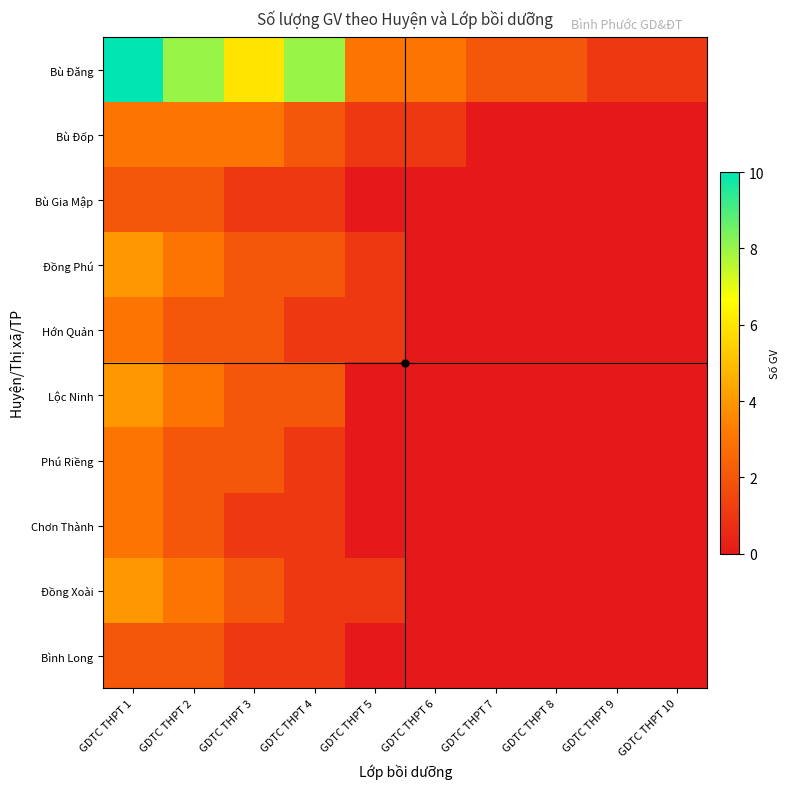

Which has a higher value, GDTC THPT 6 or GDTC THPT 10?

GDTC THPT 6